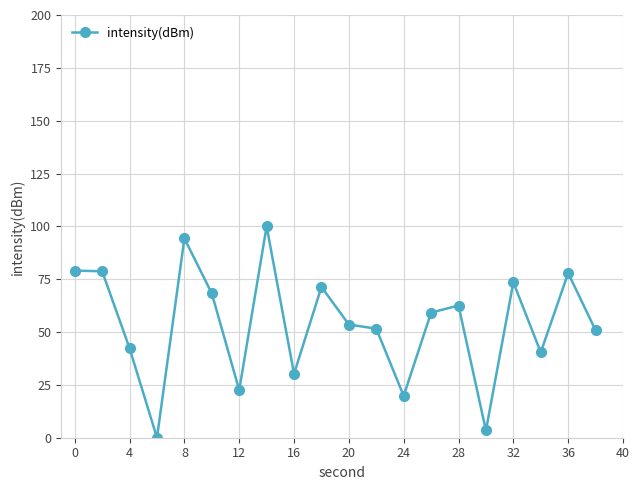

What is the difference between the maximum and minimum values?

100.0